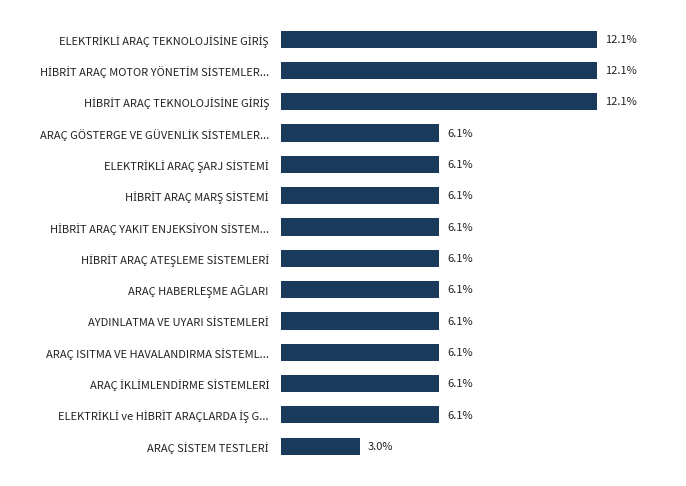

Are the bars horizontal?

Yes